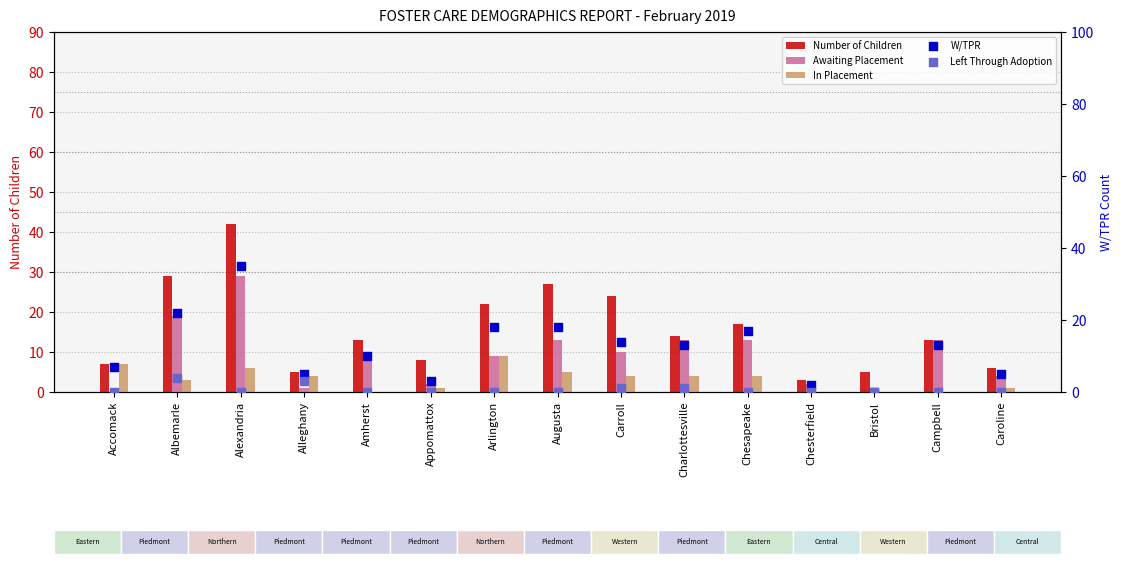

What are all the series names shown in the legend?

Number of Children, Awaiting Placement, In Placement, W/TPR, Left Through Adoption